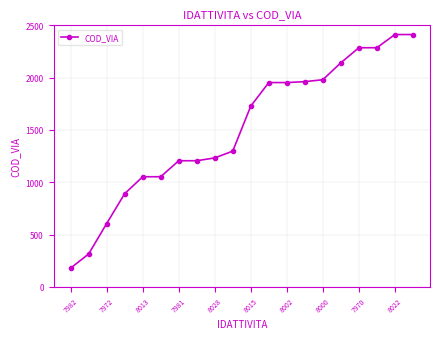

What is the minimum value shown in the chart?

180